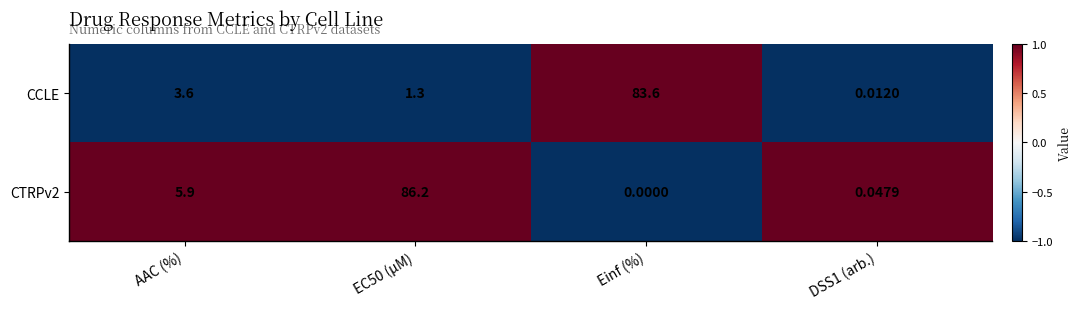

Which series changed the most between Einf (%) and DSS1 (arb.)?

CCLE